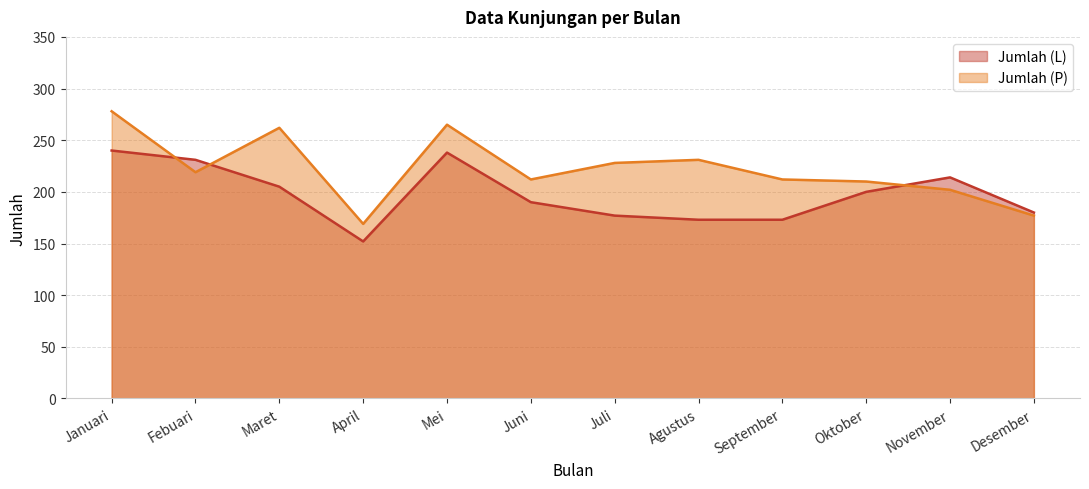

Which series has the largest total across all categories?

Jumlah (P)